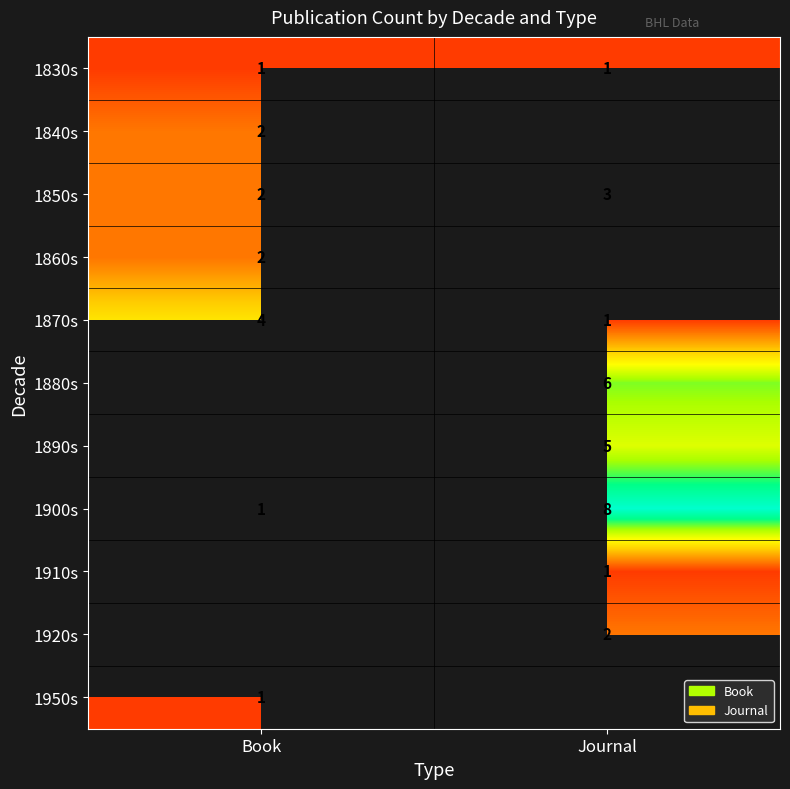

What is the sum of all 1850s values?

5